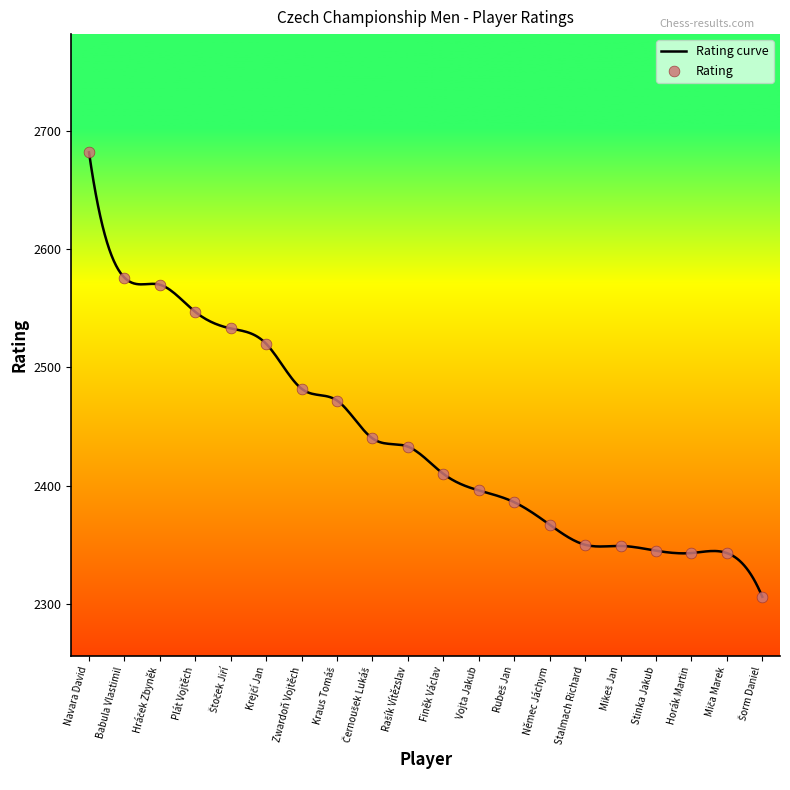

Approximately how many times larger is the value at Vojta Jakub compared to Navara David?

0.9